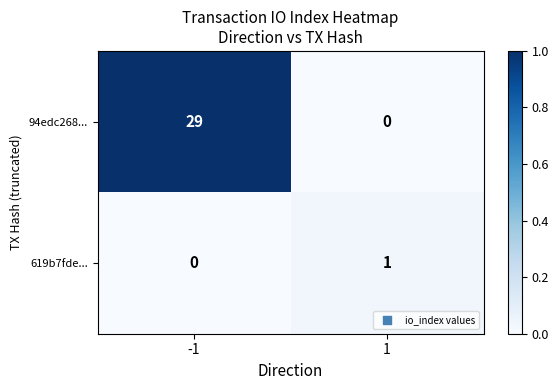

What is the greatest value displayed?

29